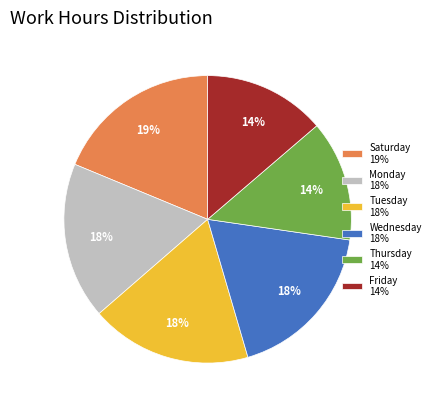

Combined, do Wednesday 18% and Thursday 14% account for over 50%?

No